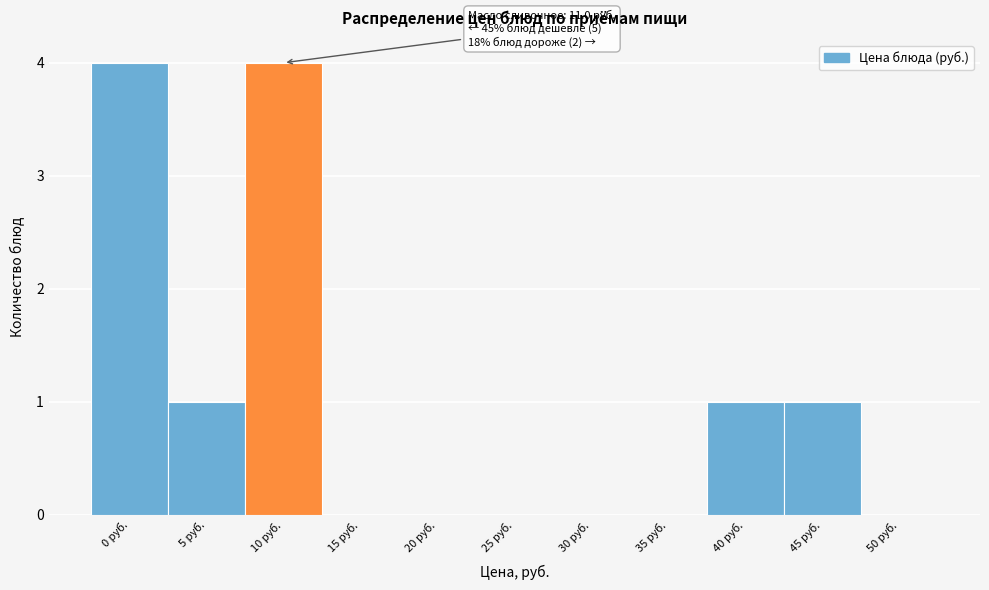

Reading left to right, transcribe all the data shown in this chart.

0 руб.=4	5 руб.=1	10 руб.=4	15 руб.=0	20 руб.=0	25 руб.=0	30 руб.=0	35 руб.=0	40 руб.=1	45 руб.=1	50 руб.=0